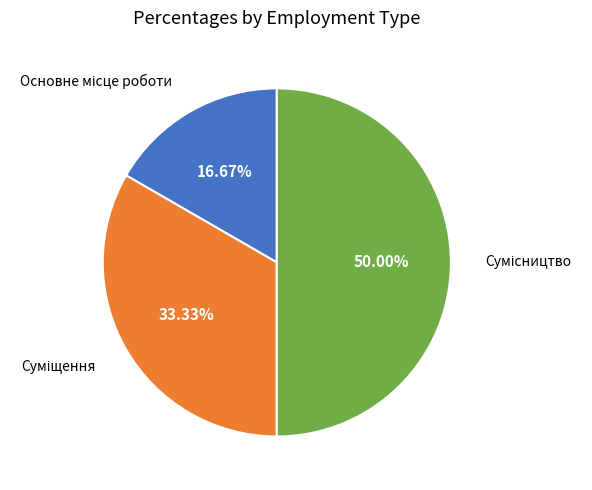

To the nearest percent, what is the combined percentage of Сумісництво and Суміщення?

83%